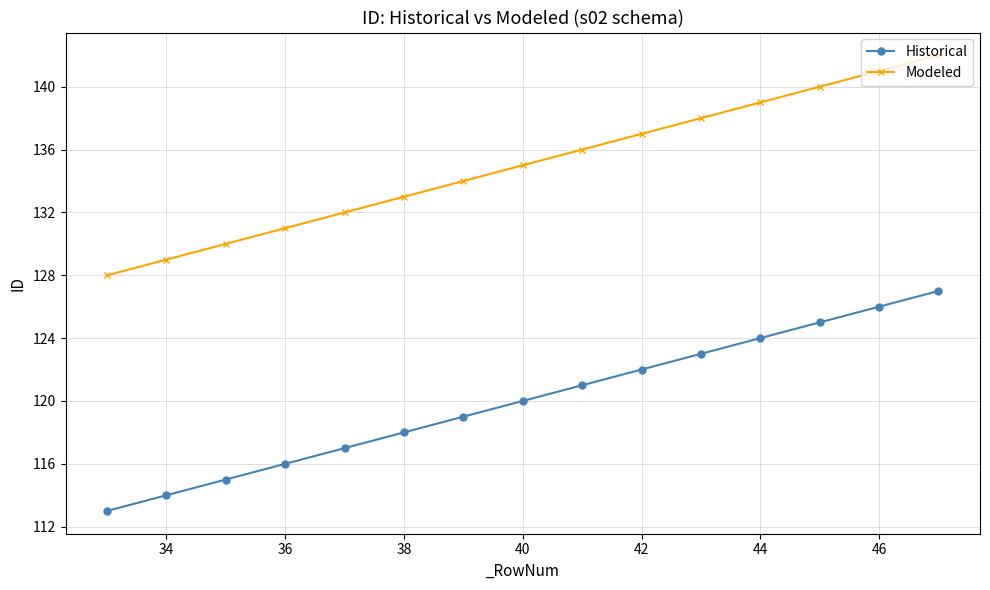

What is the maximum value for Modeled?

142